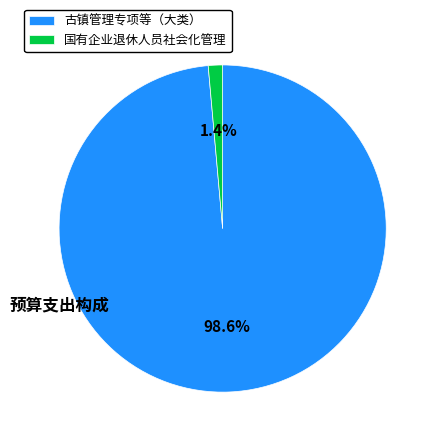

What percentage is NOT represented by 古镇管理专项等（大类）?

1.4%